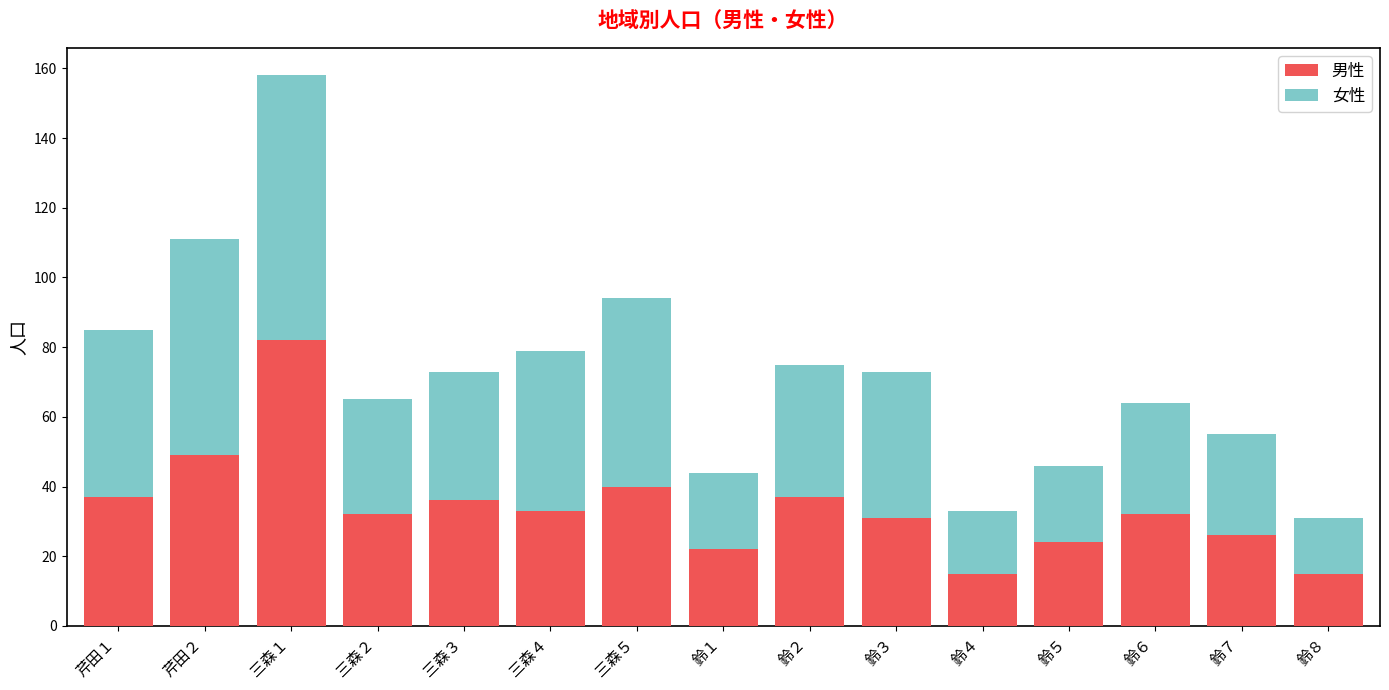

How many categories are shown in the chart?

15